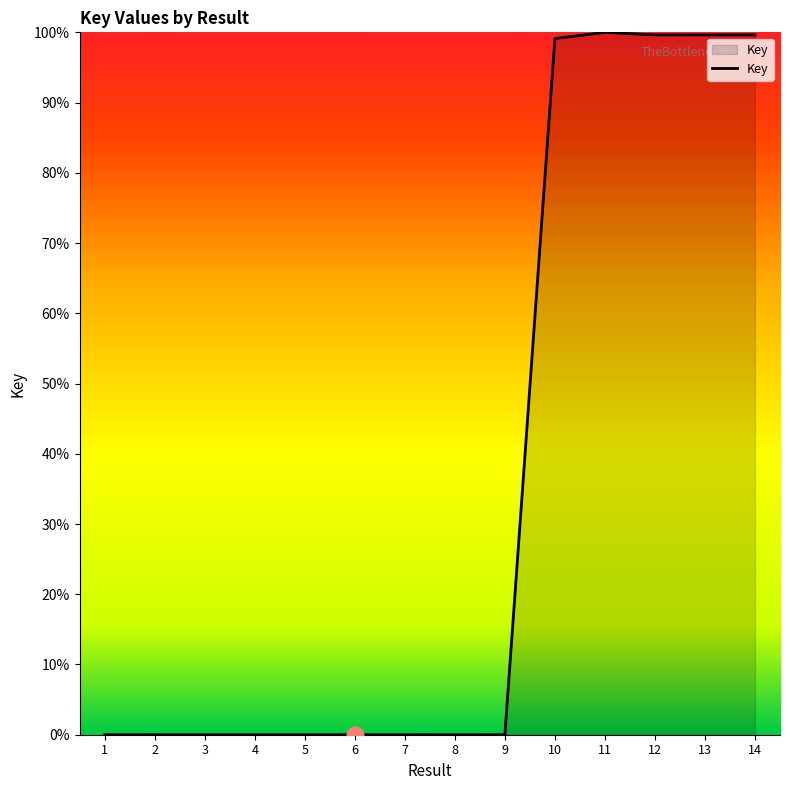

What is the difference between the maximum and minimum values?

100.0